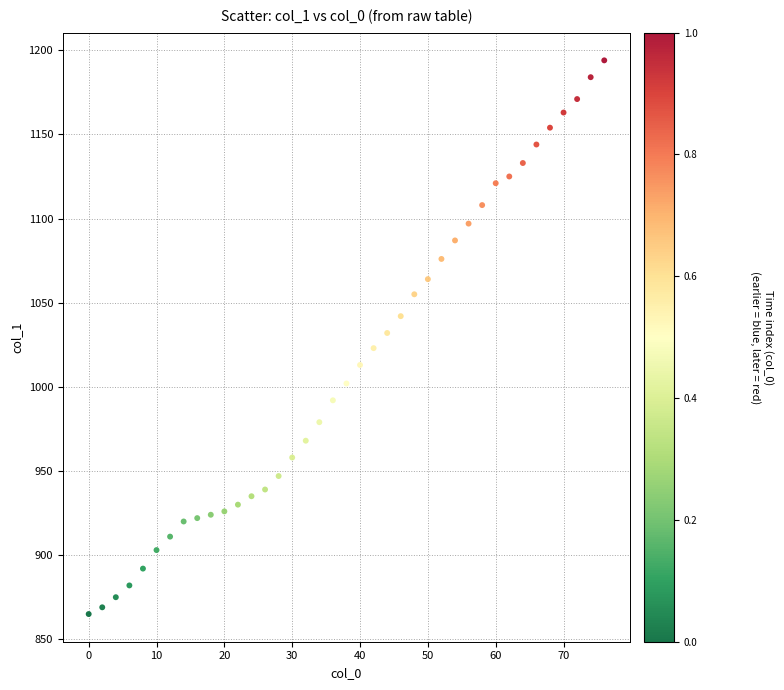

What is the range of Y values (max minus min)?

329